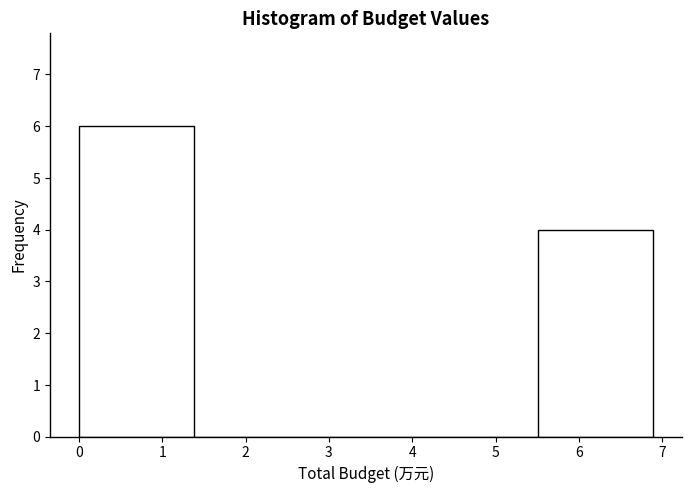

Reading left to right, list every bar in this chart as the range it spans on the x-axis followed by its height. Neither the bar edges nor the heights are printed on the chart, so give them approximately, as read against the axes.

0.0 to 1.4: 6
1.4 to 2.8: 0
2.8 to 4.1: 0
4.1 to 5.5: 0
5.5 to 6.9: 4